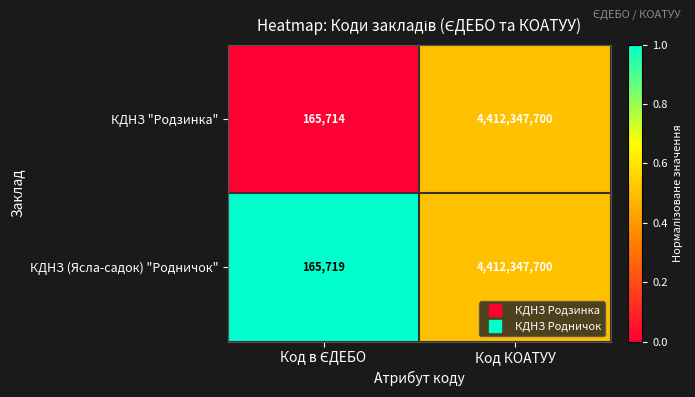

Reading left to right, what are all the values shown in this chart?

КДНЗ "Родзинка": 165714	4412347700
КДНЗ (Ясла-садок) "Родничок": 165719	4412347700